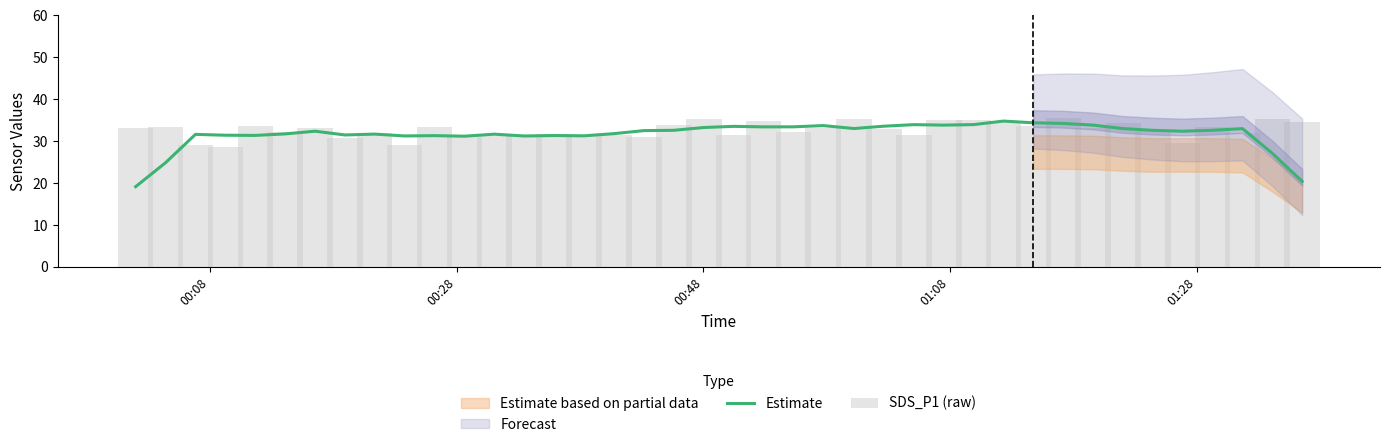

What is the maximum value for Estimate?

34.8